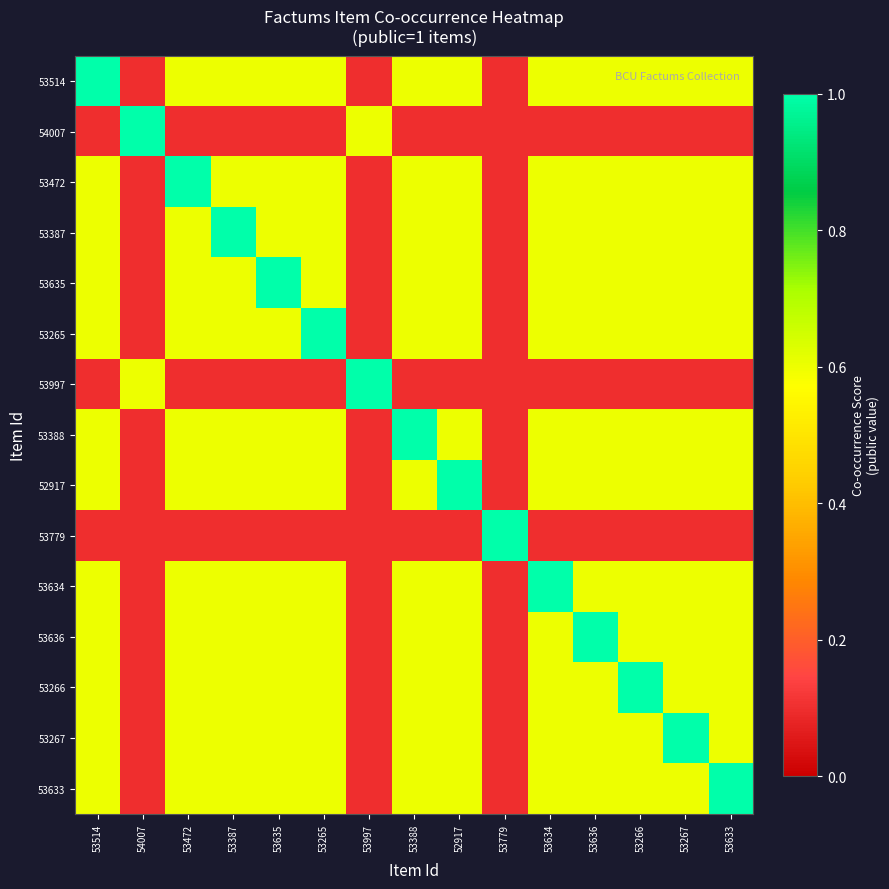

What is the smallest value displayed?

0.1